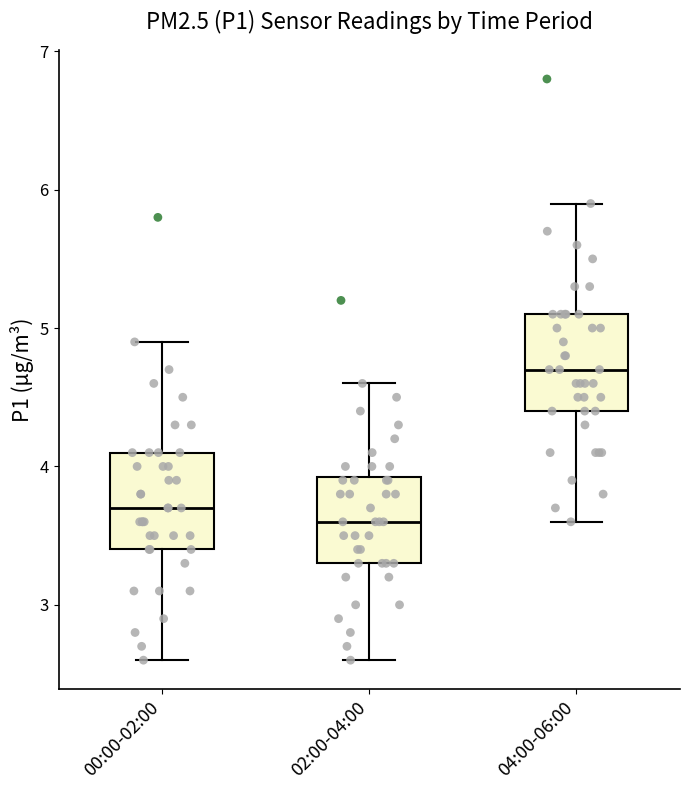

Which box has the lowest median line?

02:00-04:00